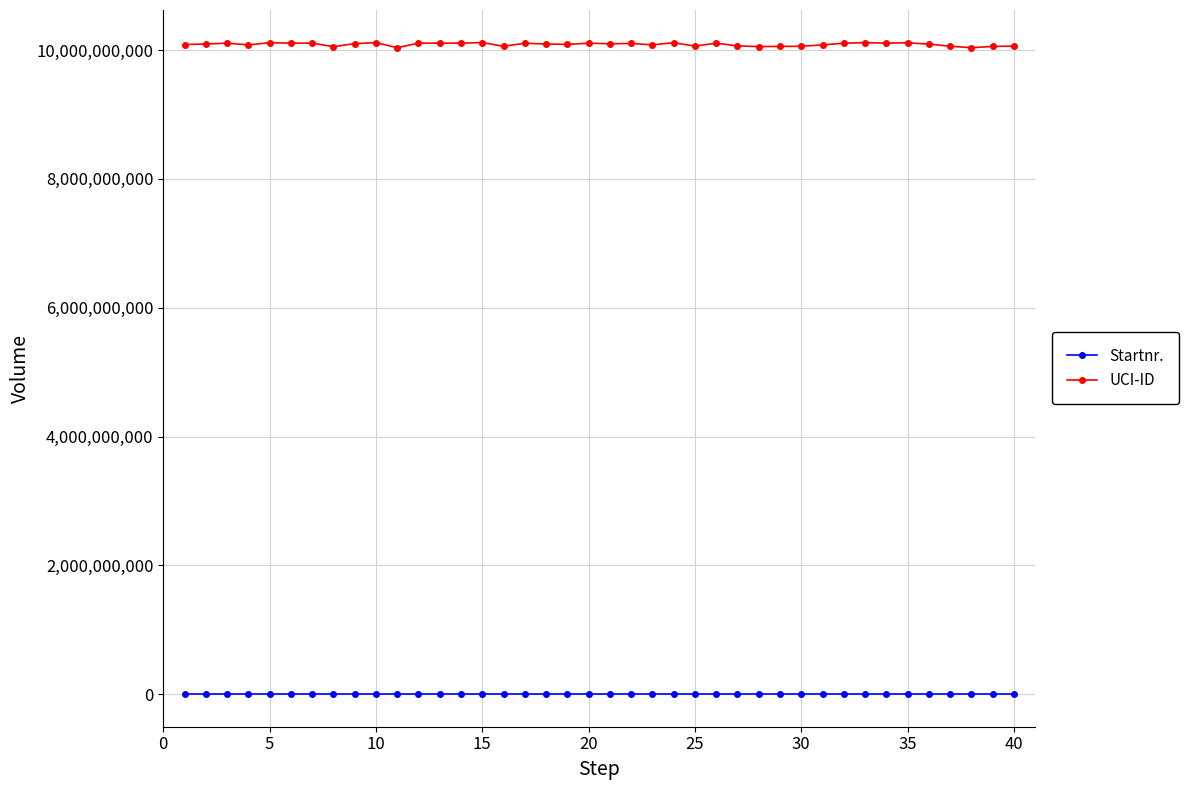

True or false: UCI-ID and Startnr. intersect in this chart.

False